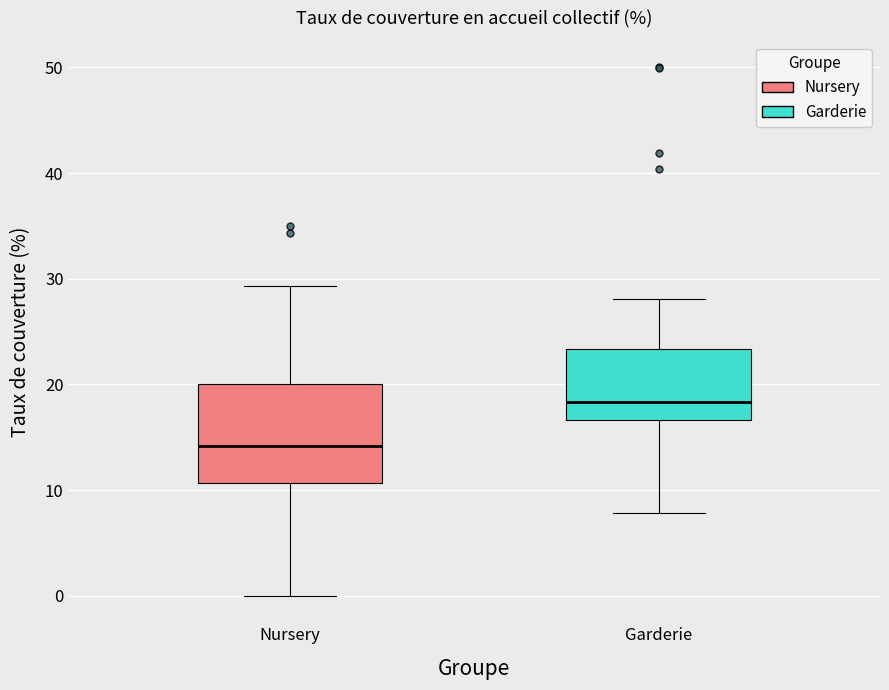

Reading left to right, read every box against the y-axis: the position of its median line, the range the box covers, and the ends of its whiskers. The values are not printed on the chart, so give them approximately, as read against the axis.

Nursery: median 14, box 11 to 20, whiskers 0 to 29
Garderie: median 18, box 17 to 23, whiskers 8 to 28